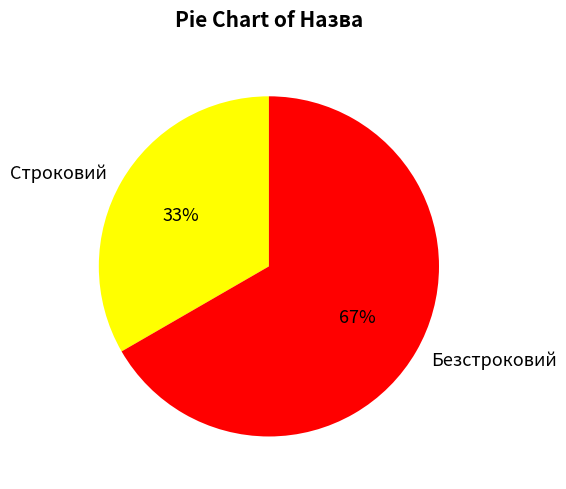

Approximately how many times larger is the value at Безстроковий compared to Строковий?

2.0